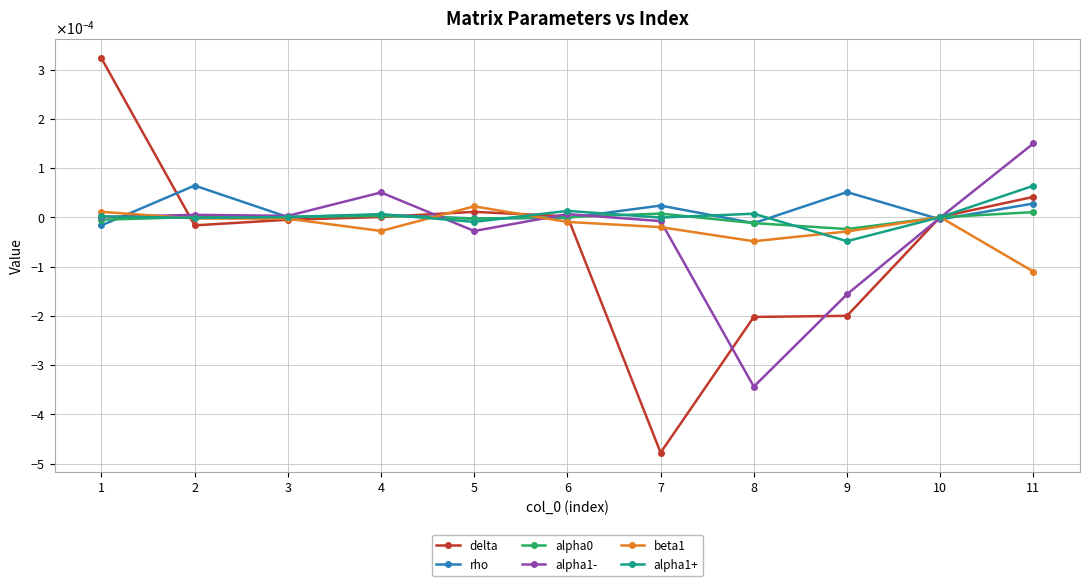

Does the chart have visible grid lines?

Yes